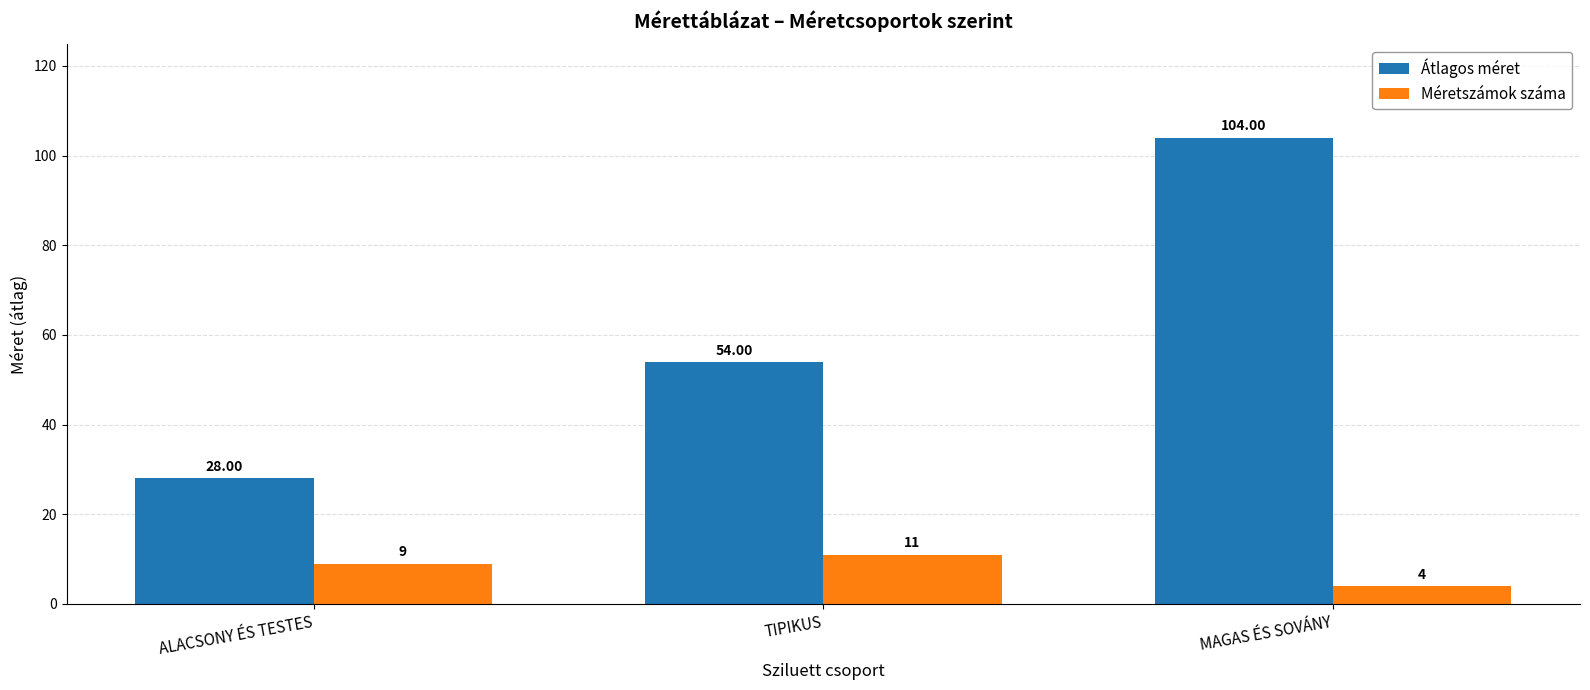

Rank the series by their average value, from lowest to highest.

Méretszámok száma, Átlagos méret